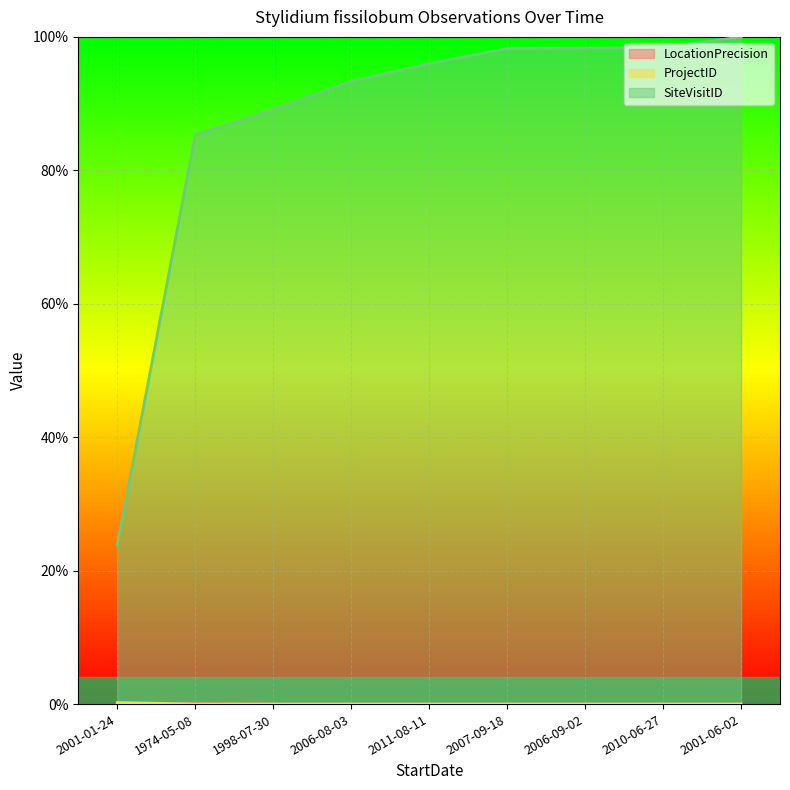

Rank the categories by ProjectID value from lowest to highest.

1974-05-08, 1998-07-30, 2006-08-03, 2011-08-11, 2007-09-18, 2006-09-02, 2010-06-27, 2001-06-02, 2001-01-24